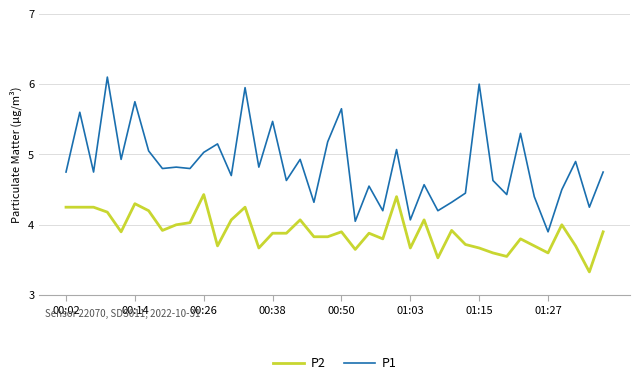

True or false: P1 and P2 intersect in this chart.

False